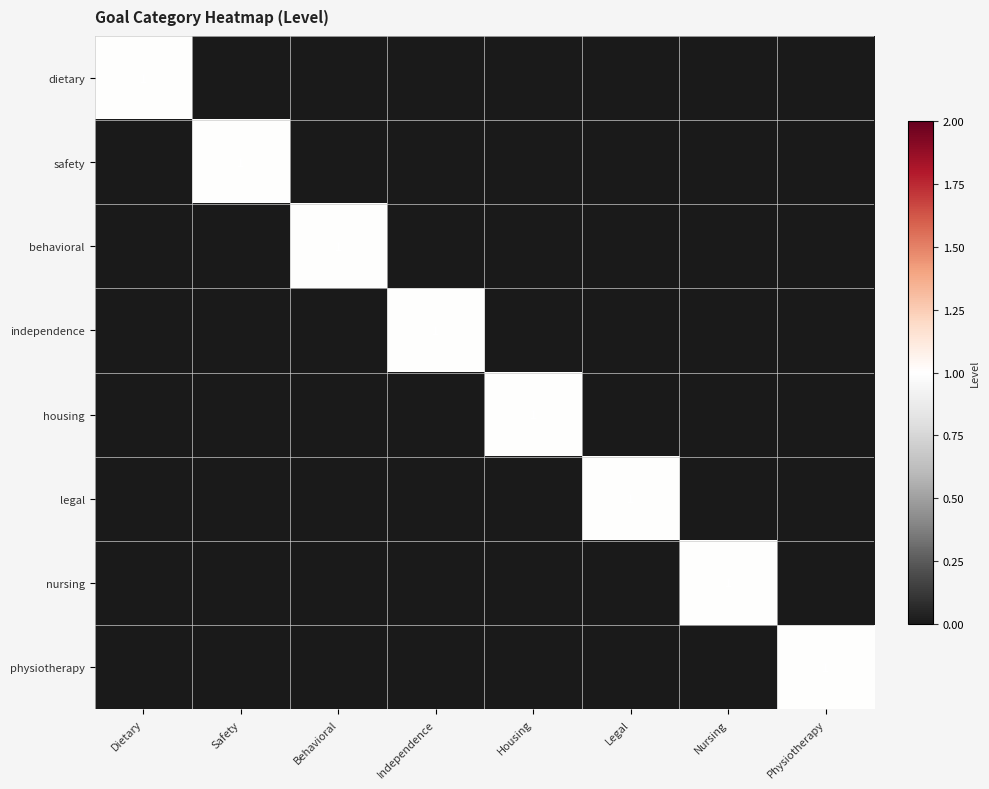

Is it true that physiotherapy equals 1 at Physiotherapy?

True